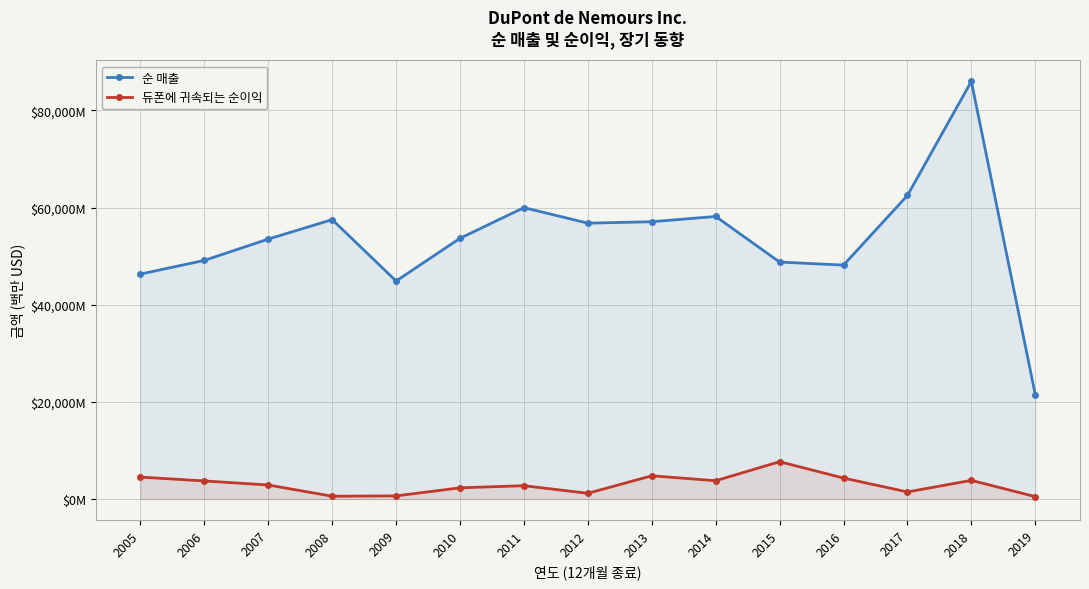

List the series in order of their overall mean, highest first.

순 매출, 듀폰에 귀속되는 순이익